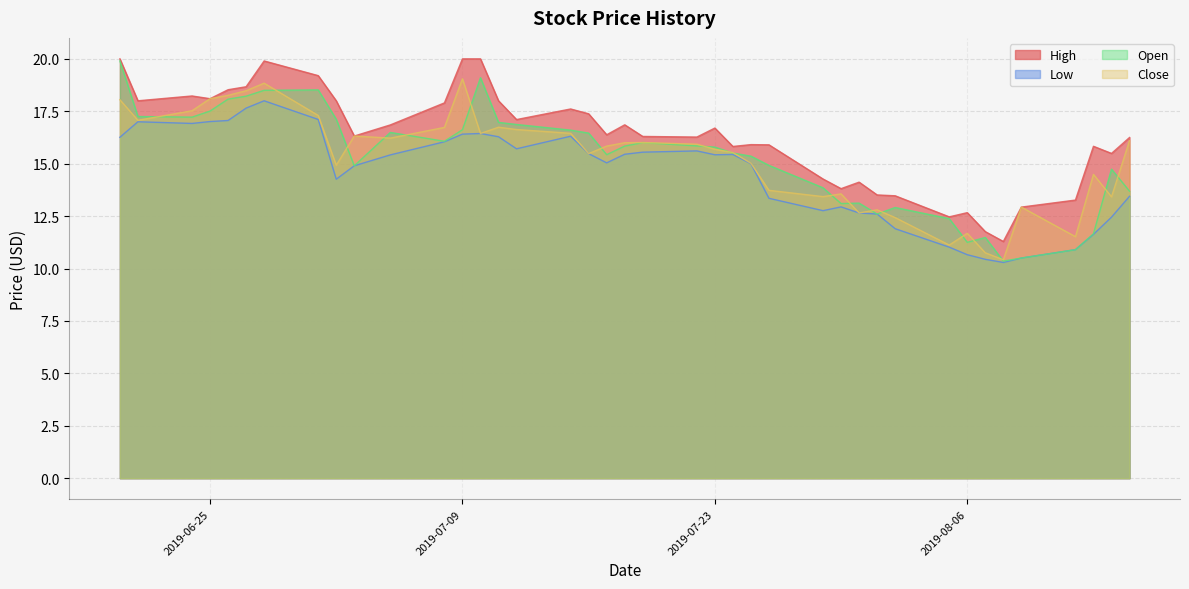

How many interior local peaks does the Open series have?

8